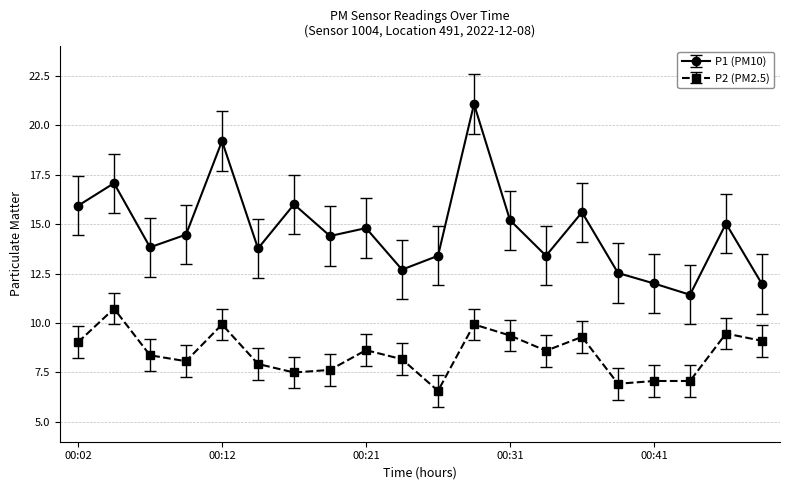

List the series in order of their overall mean, highest first.

P1 (PM10), P2 (PM2.5)